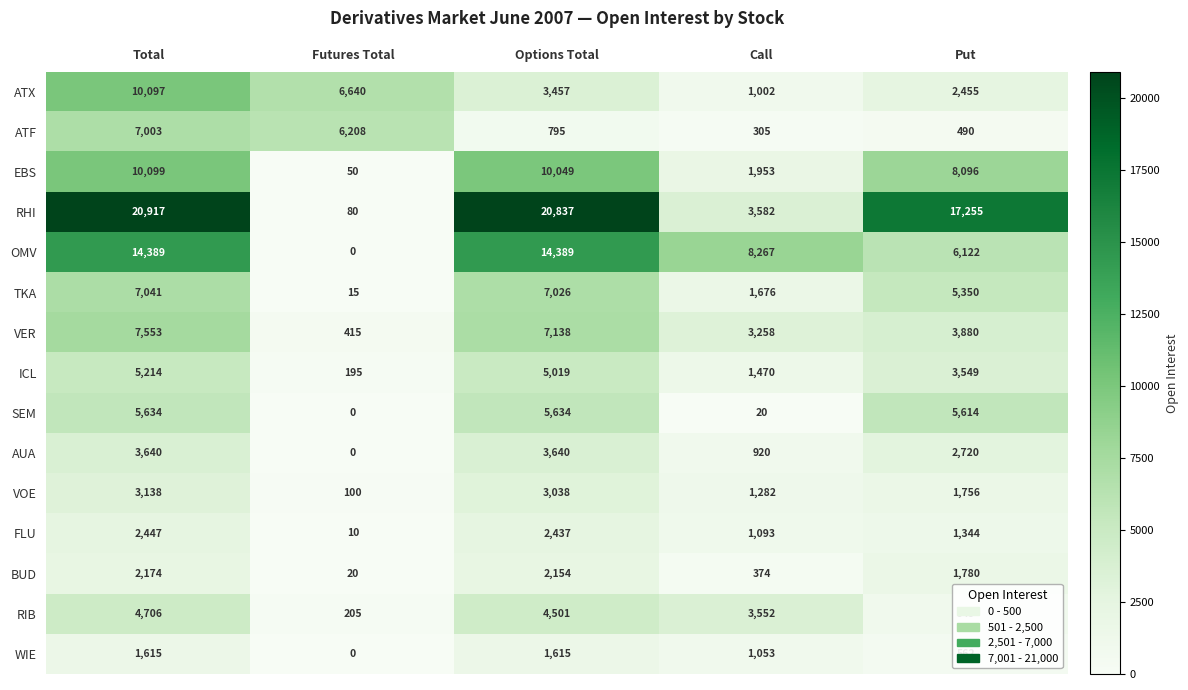

The value of EBS at Total is 10099. True or false?

True